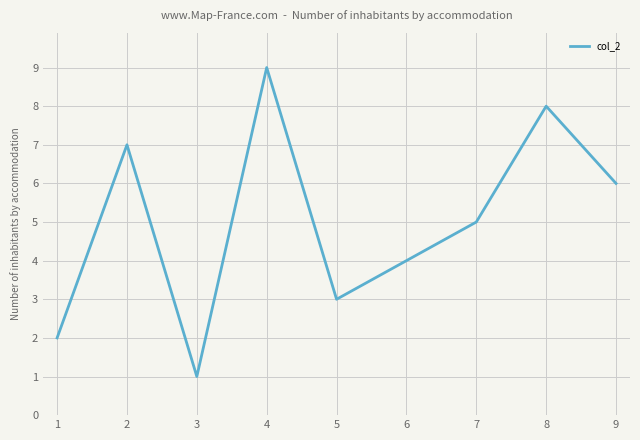

Rank the categories by value from lowest to highest.

3, 1, 5, 6, 7, 9, 2, 8, 4